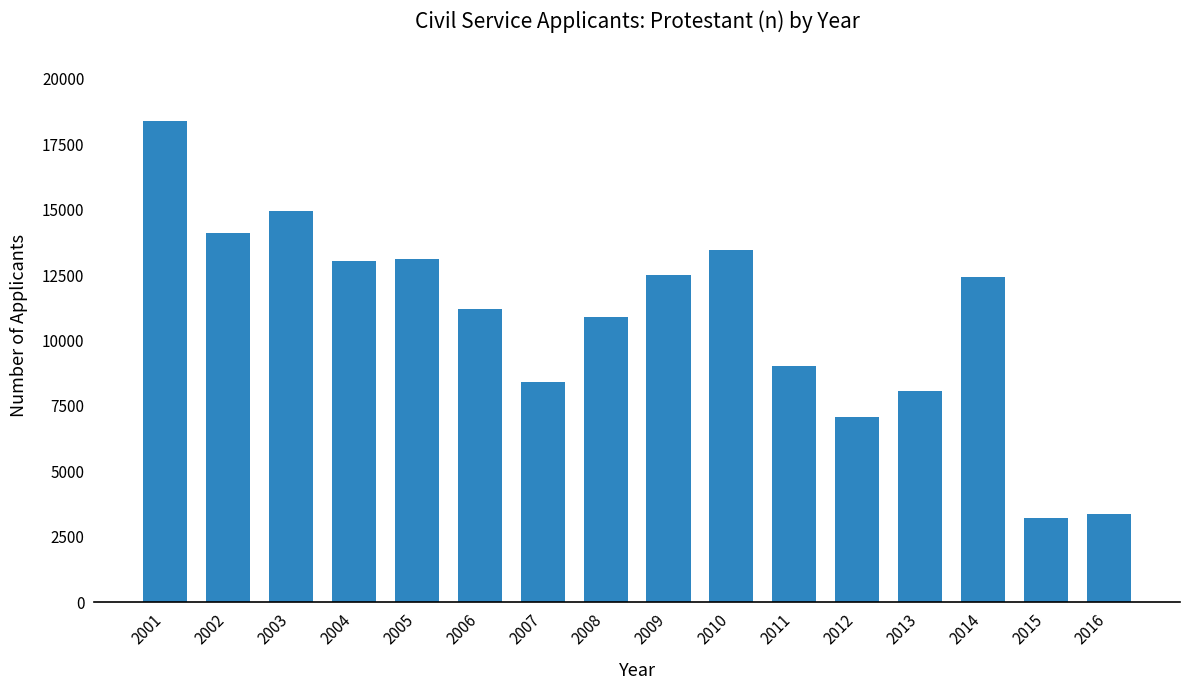

What is the maximum value shown in the chart?

18393